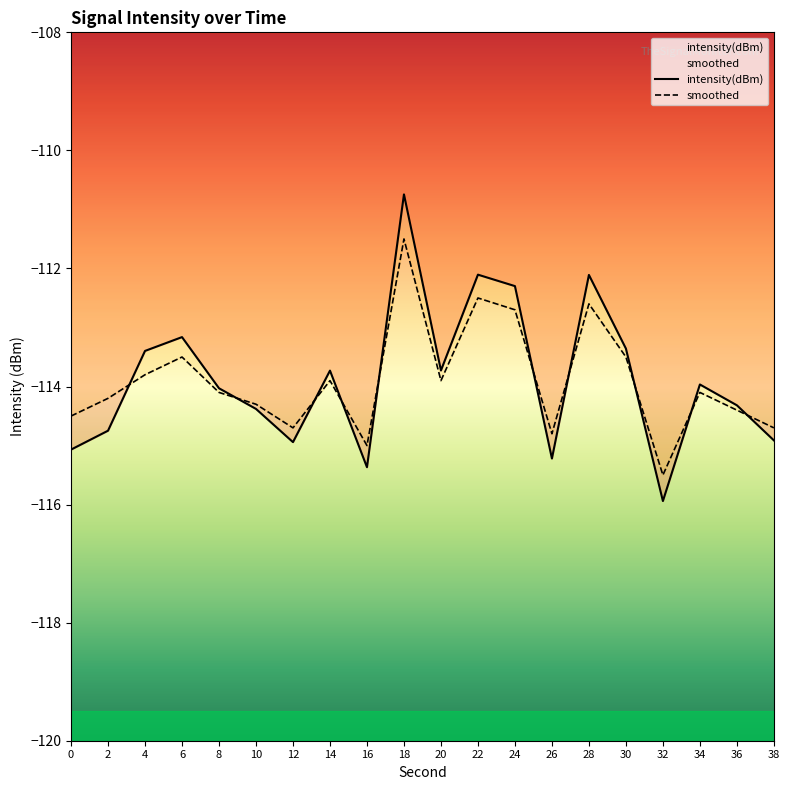

What are all the series names shown in the legend?

intensity(dBm), smoothed